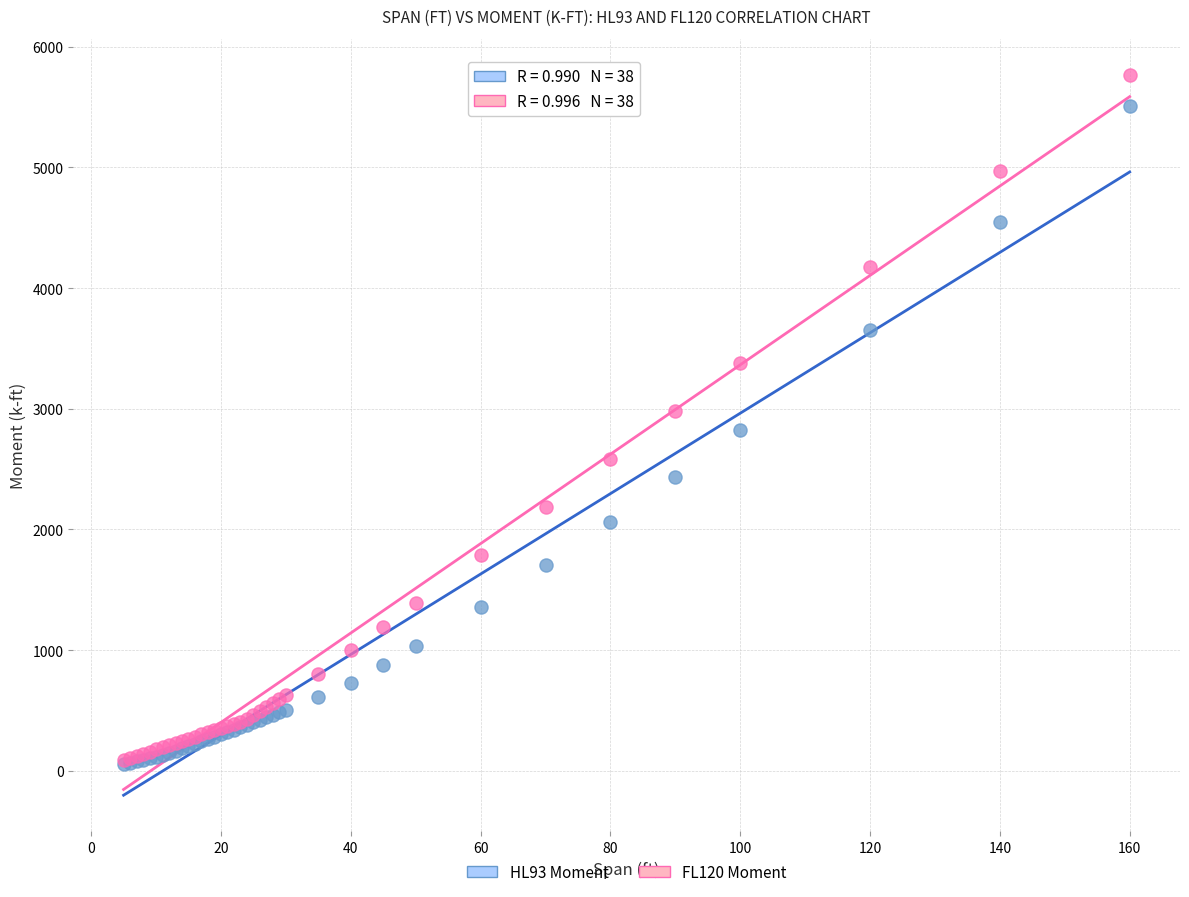

Which series has the largest Y range (max minus min)?

FL120 Moment